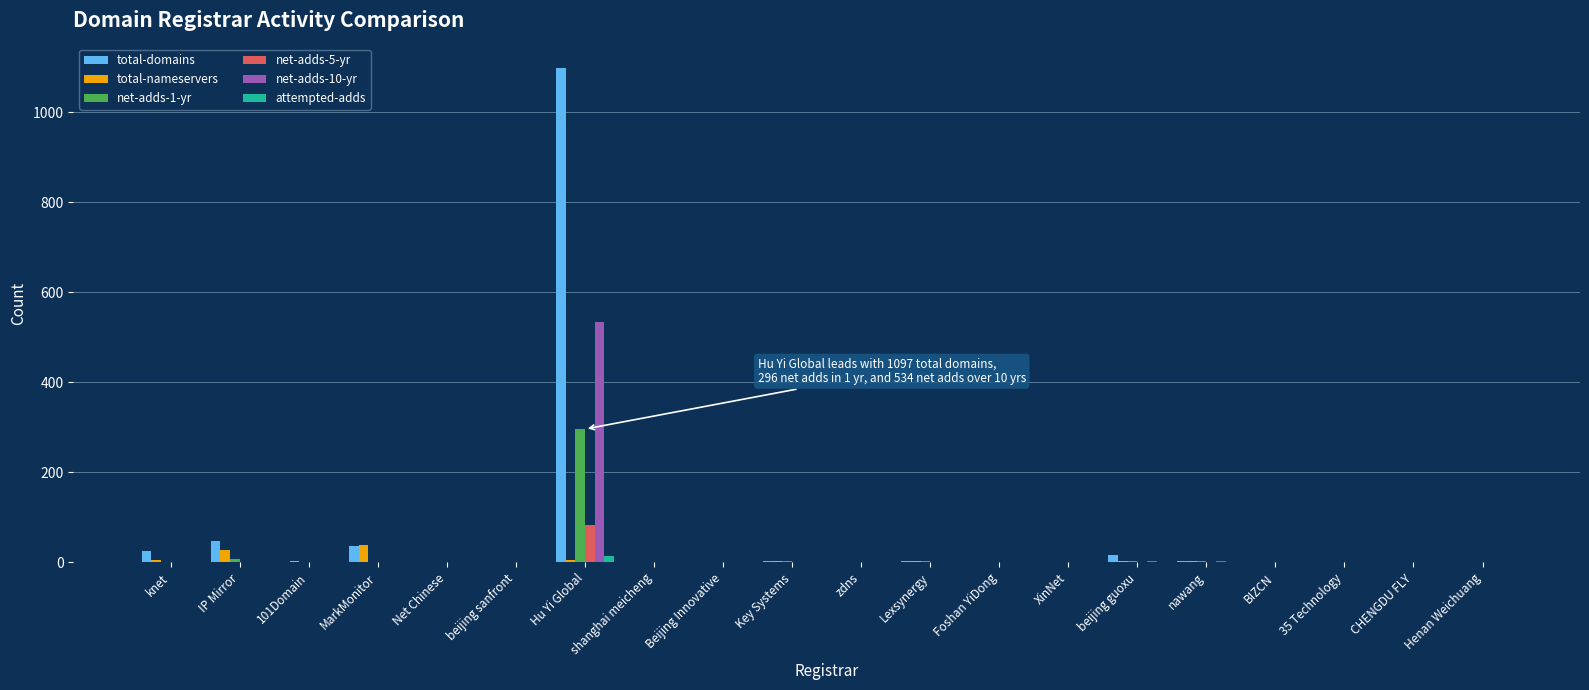

How many values in the net-adds-1-yr series exceed 0?

7